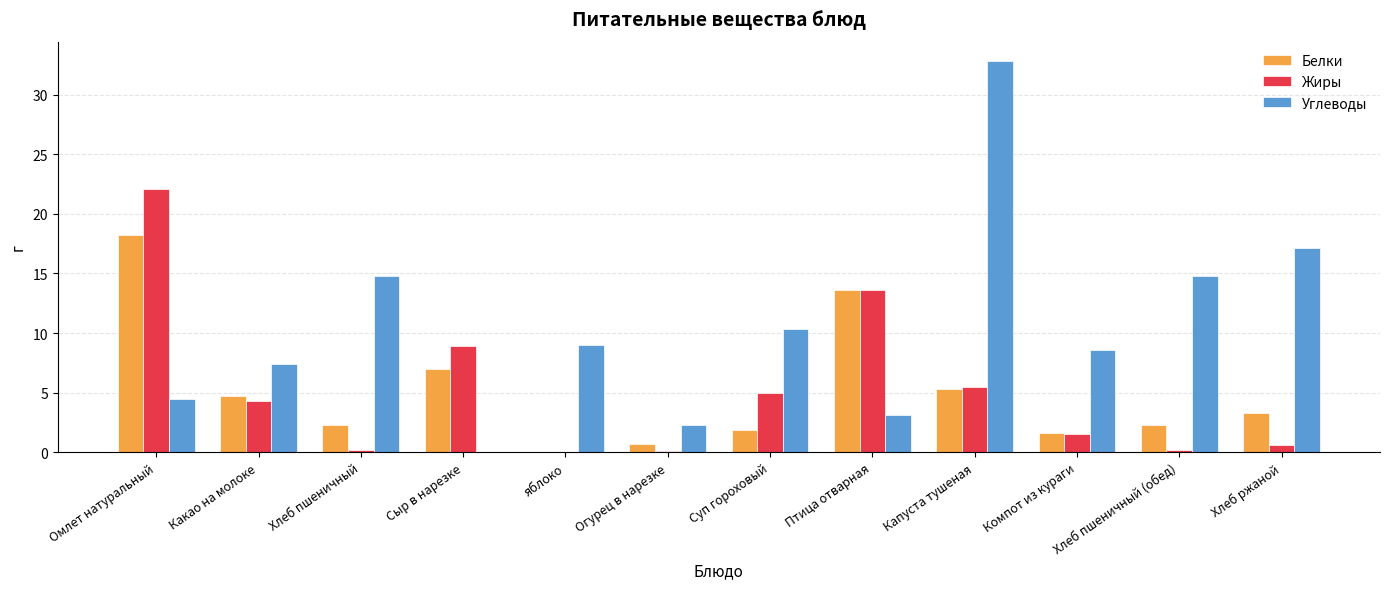

Are the bars horizontal?

No